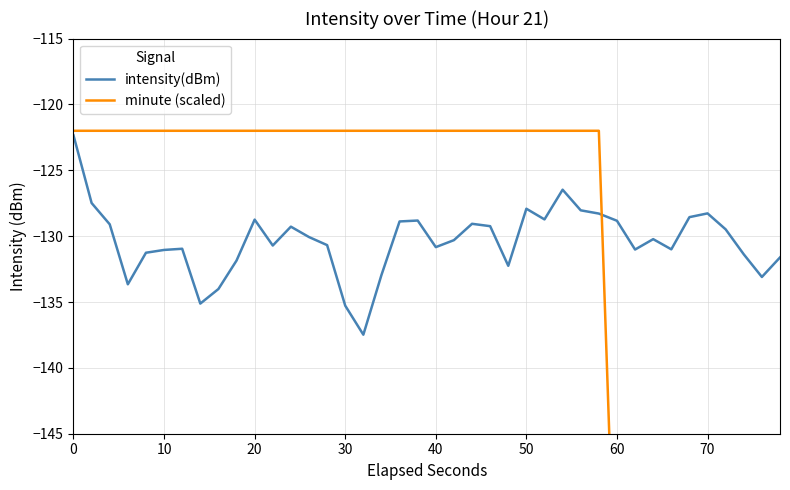

What is the value of the intensity(dBm) point at the 6th from the left?

-131.0